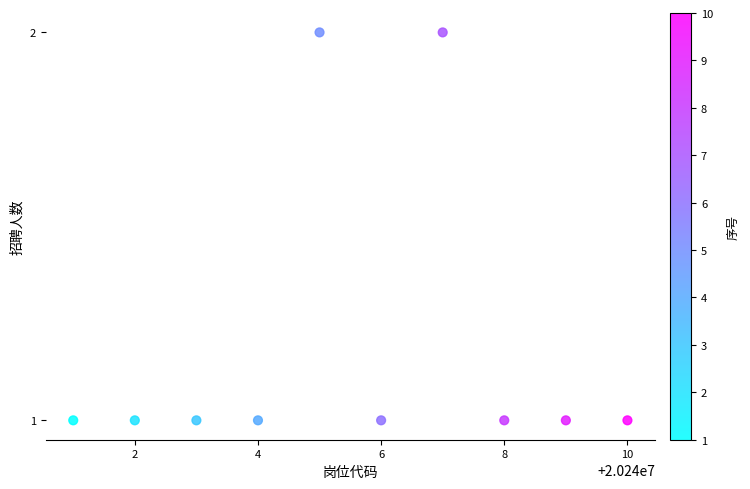

What is the average X value?

20240006